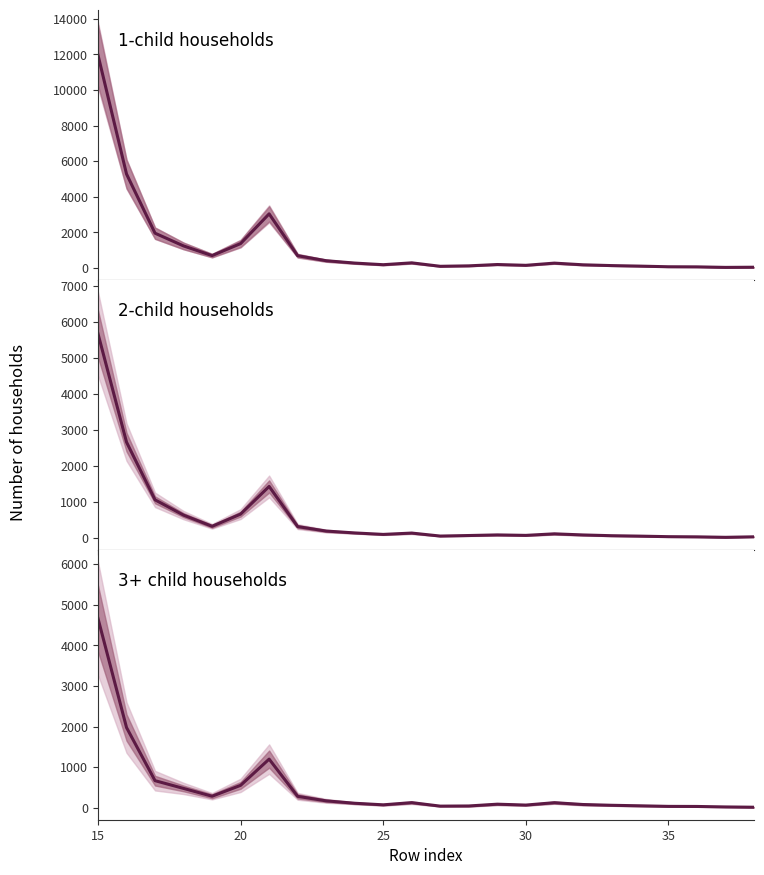

What is the lowest value of the 2-child households series?

12